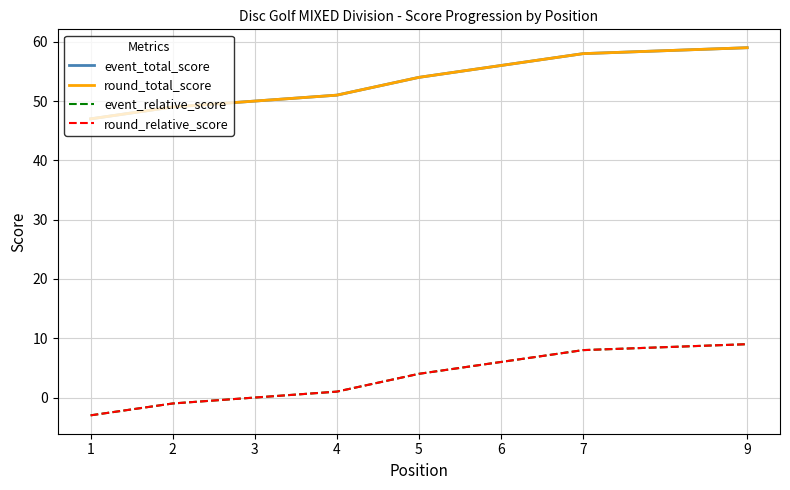

How many distinct data groups are displayed?

4